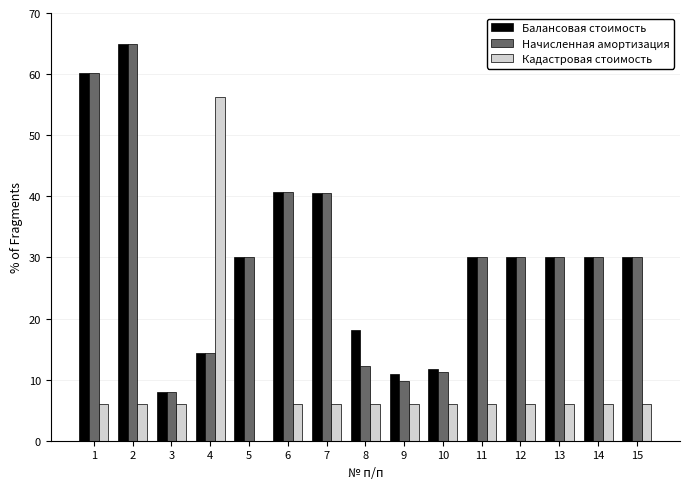

What value does the Балансовая стоимость series have at 4?

14.4